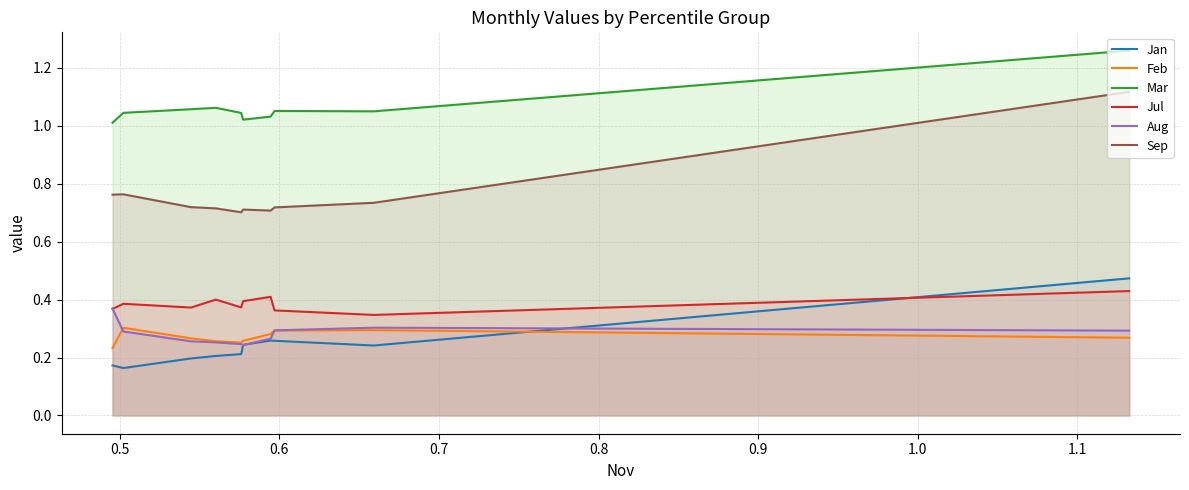

How many interior local valleys does the Aug series have?

1